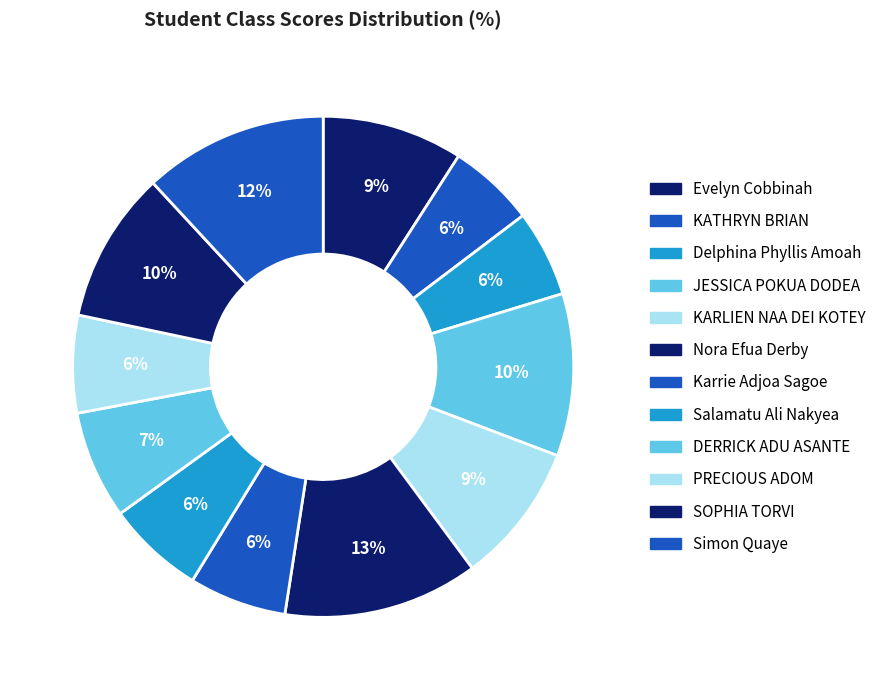

Rank the categories by value from lowest to highest.

KATHRYN BRIAN, Delphina Phyllis Amoah, Karrie Adjoa Sagoe, Salamatu Ali Nakyea, PRECIOUS ADOM, DERRICK ADU ASANTE, Evelyn Cobbinah, KARLIEN NAA DEI KOTEY, SOPHIA TORVI, JESSICA POKUA DODEA, Simon Quaye, Nora Efua Derby